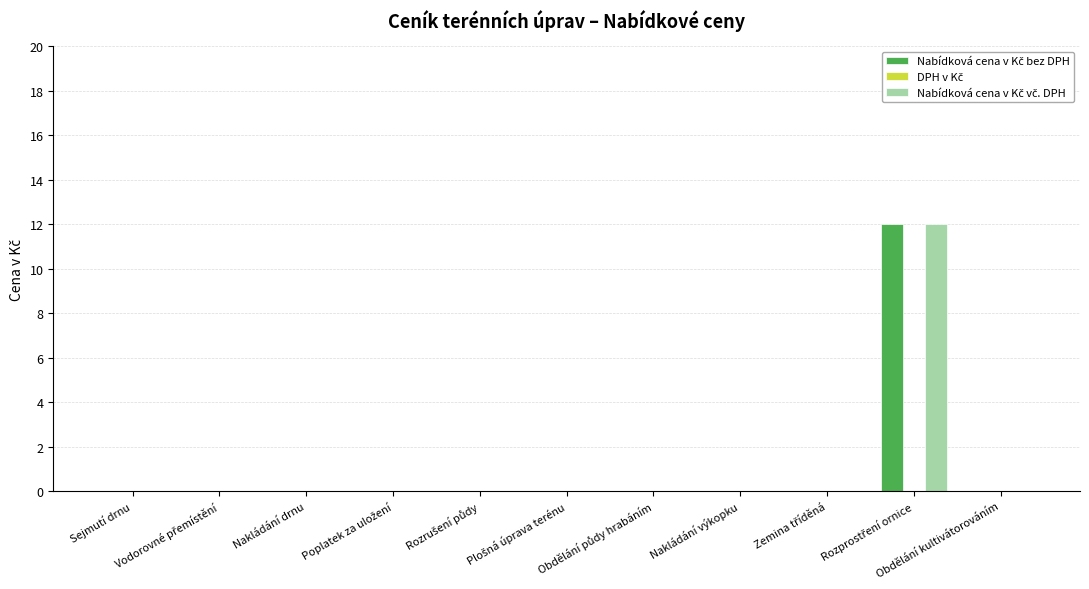

Which series has the largest total across all categories?

Nabídková cena v Kč bez DPH